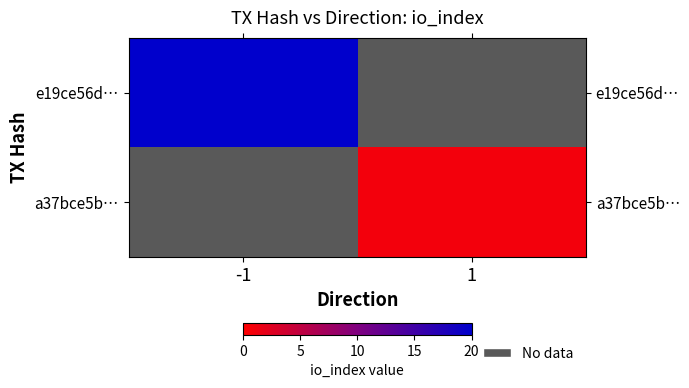

What is the lowest value of the e19ce56d… series?

20.0